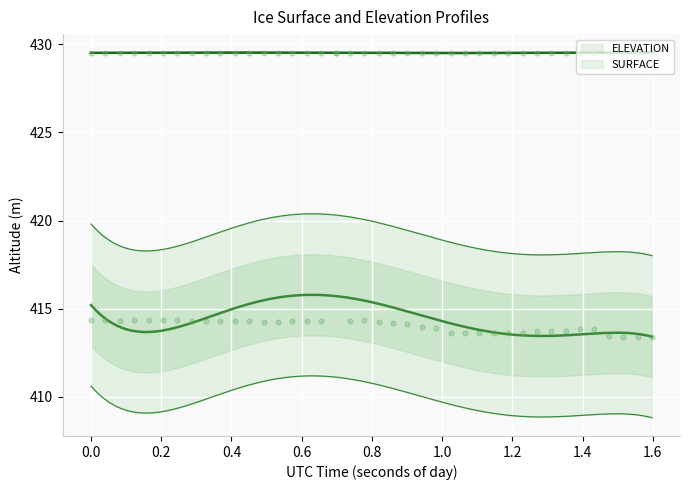

Which series has the widest spread of Y values?

SURFACE